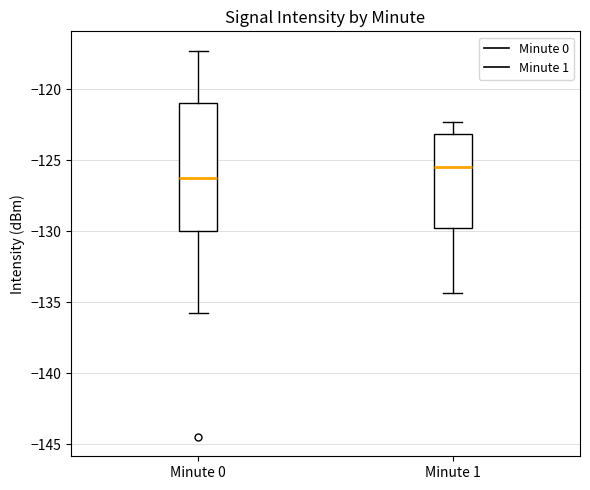

Which box has the highest median line?

Minute 1